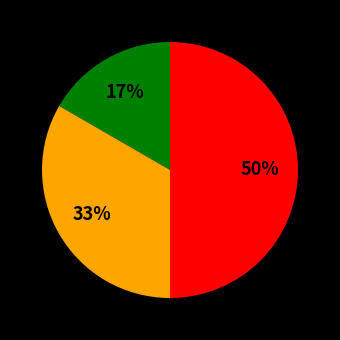

To the nearest percent, what is the difference between the largest and smallest slice percentages?

33%